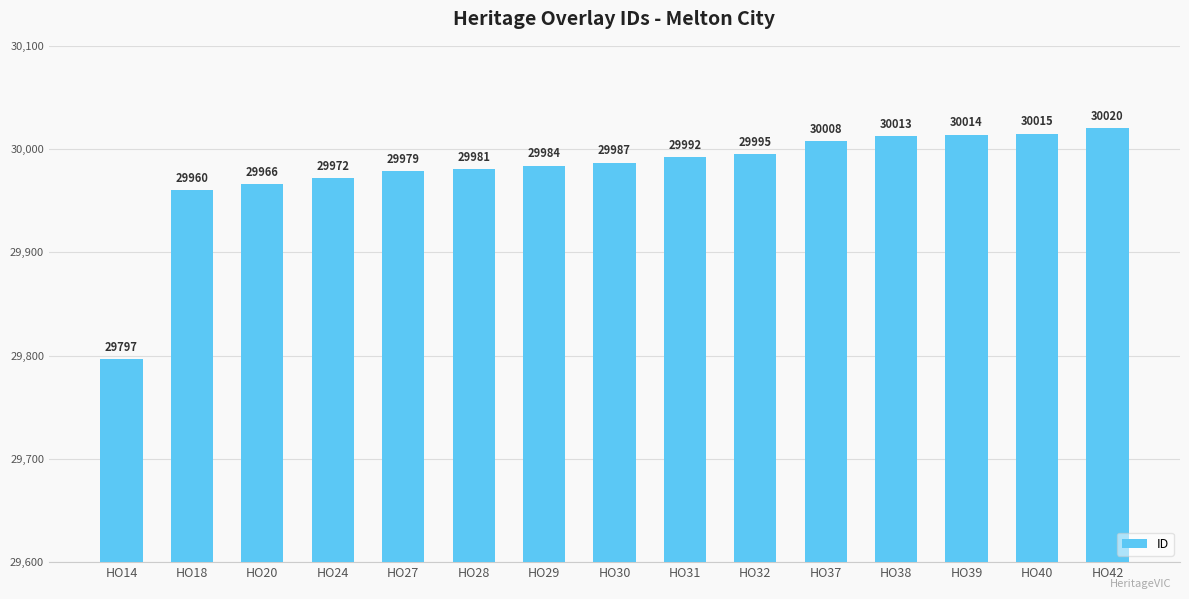

At which category does the chart reach its minimum across all series?

HO14